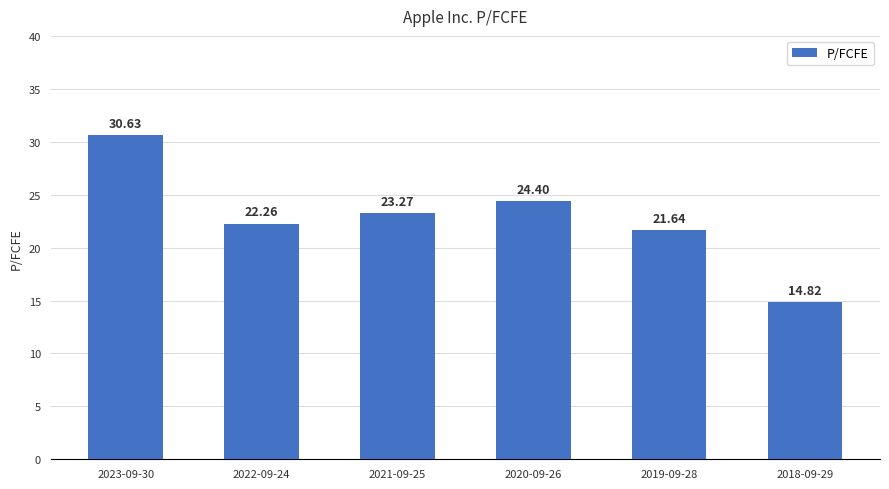

Approximately how many times larger is the value at 2020-09-26 compared to 2019-09-28?

1.1